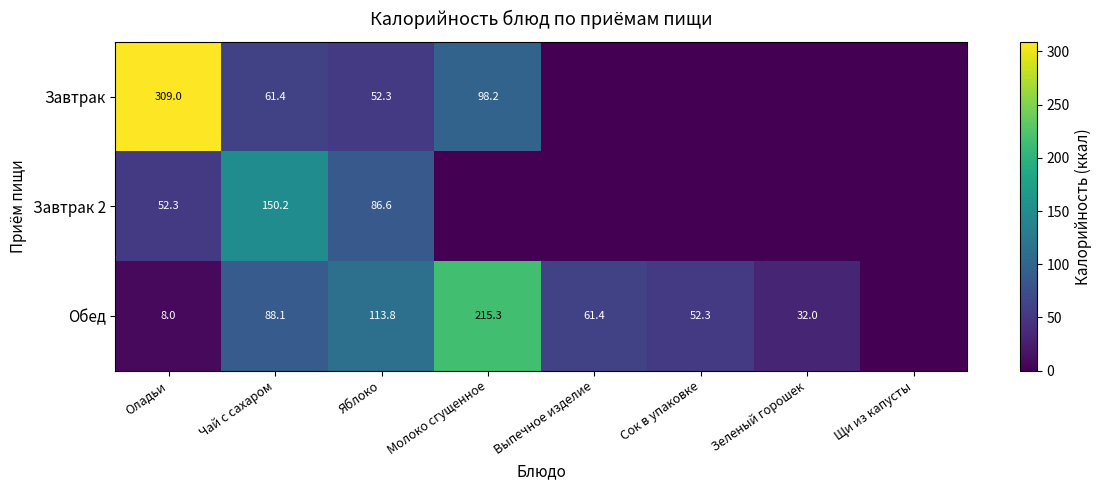

What is the total value across all series at Яблоко?

252.7